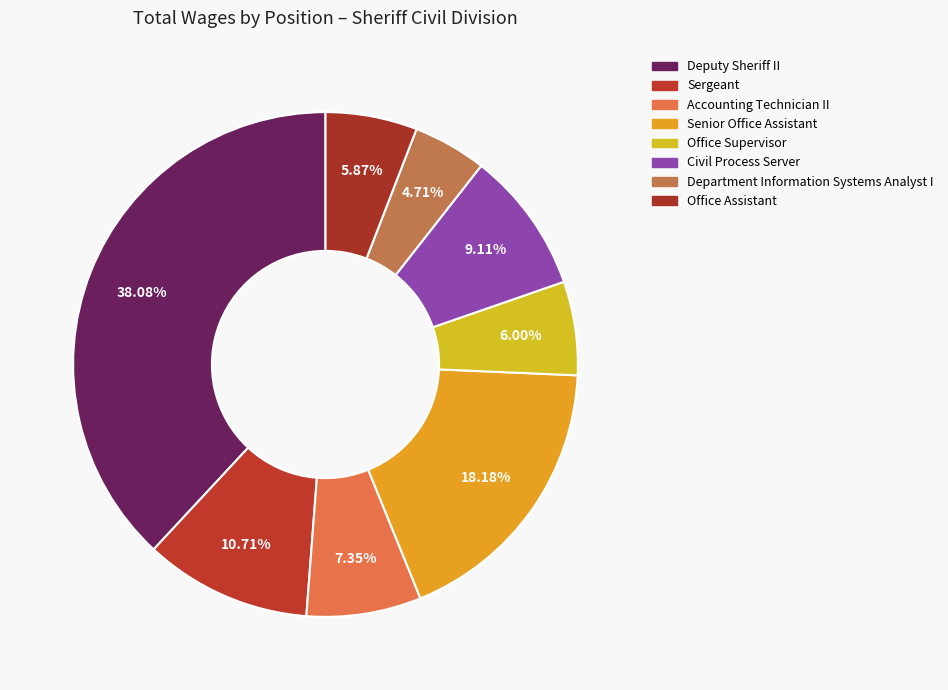

Do Deputy Sheriff II and Sergeant together represent more than half of the pie?

No